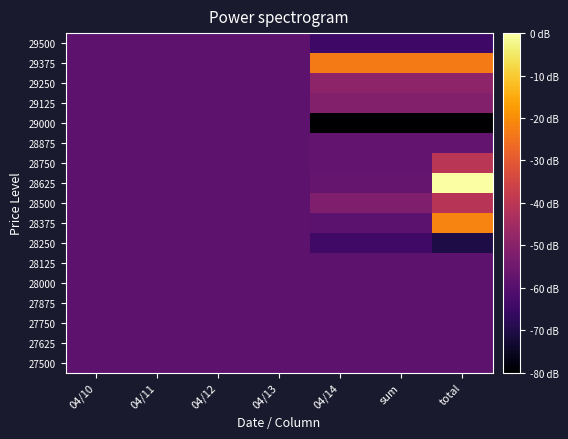

How many categories are shown in the chart?

7